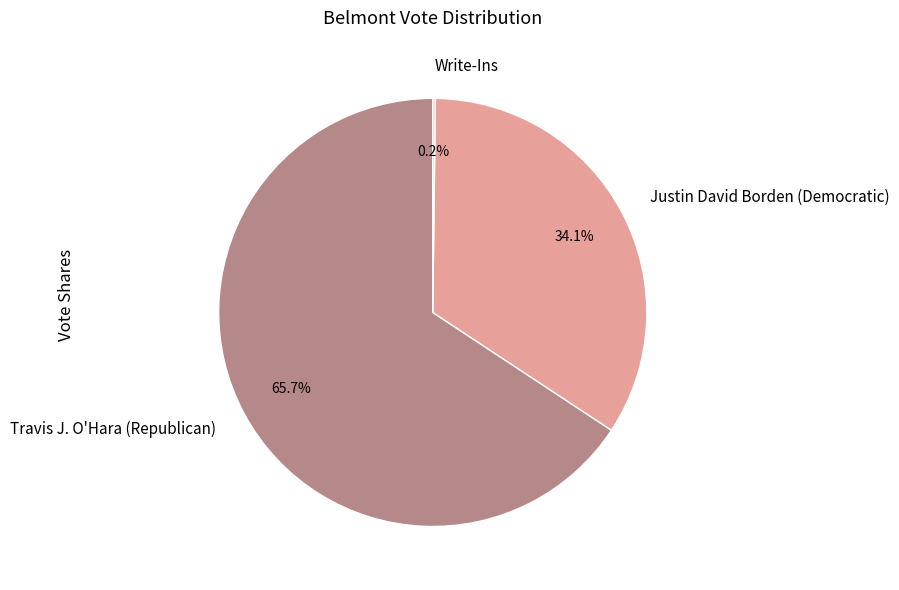

Which category has the biggest portion of the pie?

Travis J. O'Hara (Republican)